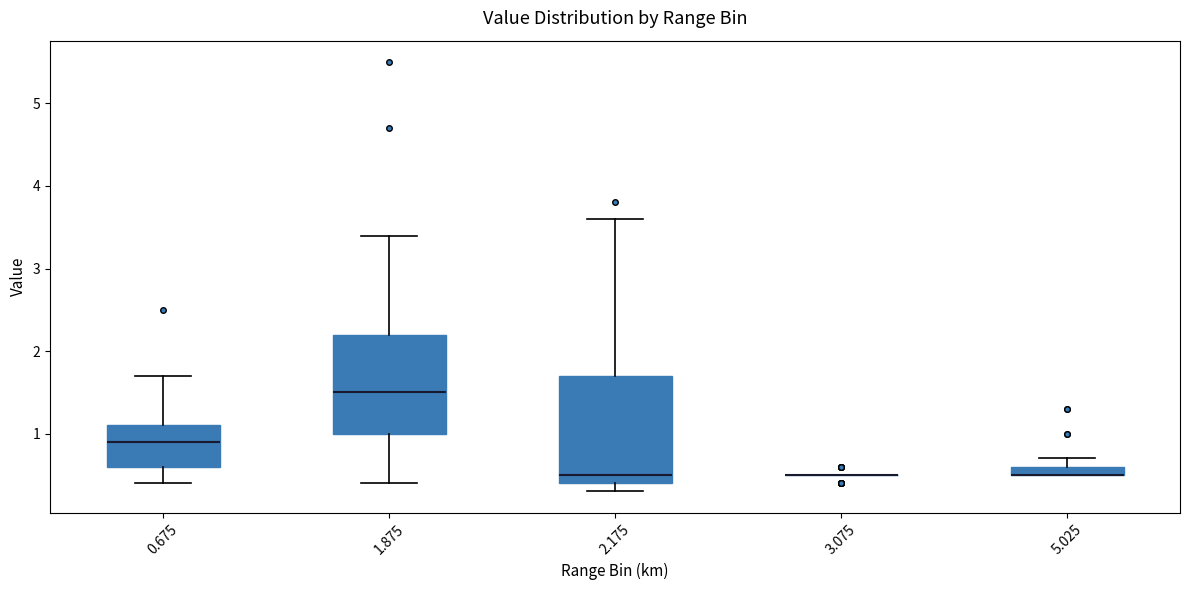

Where is the lower edge of the box at x = 5.025 on the y-axis? The values are not printed on the chart, so give them approximately, as read against the axis.

0.5